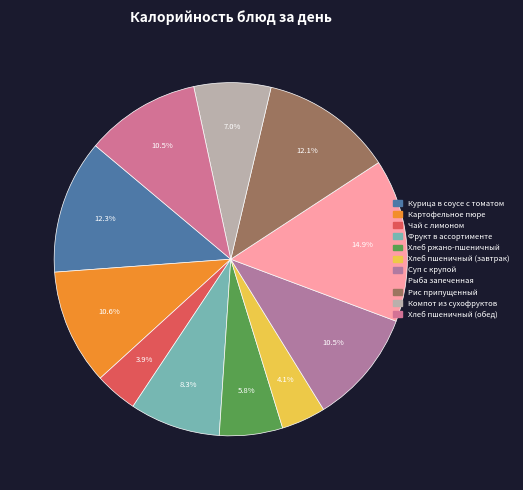

How many segments does this pie chart have?

11